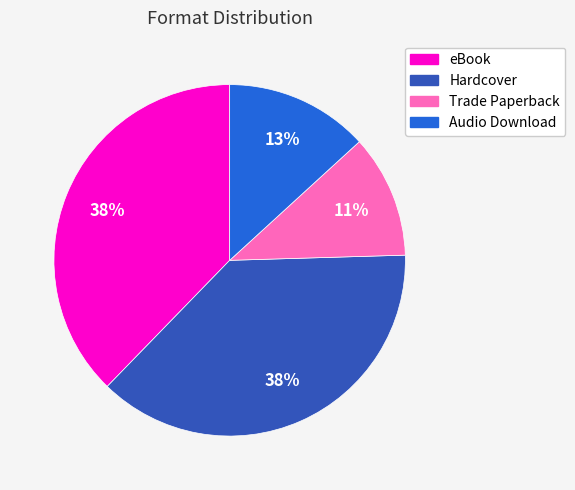

To the nearest percent, what is the average slice percentage?

25%